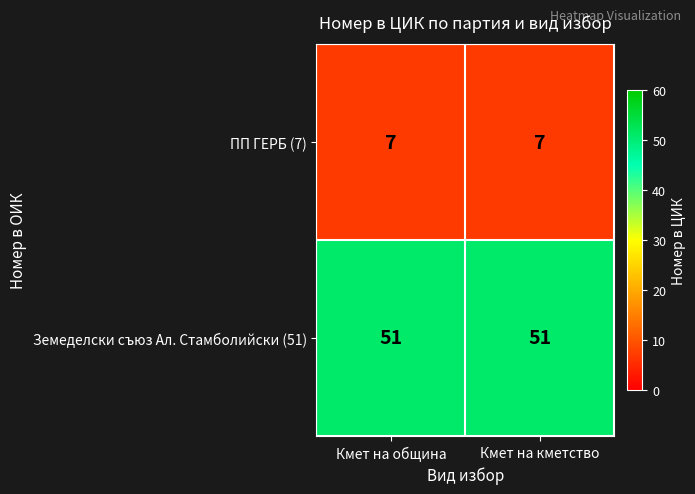

Reading right to left, list all the values displayed in this chart.

ПП ГЕРБ (7): Кмет на кметство=7	Кмет на община=7
Земеделски съюз Ал. Стамболийски (51): Кмет на кметство=51	Кмет на община=51